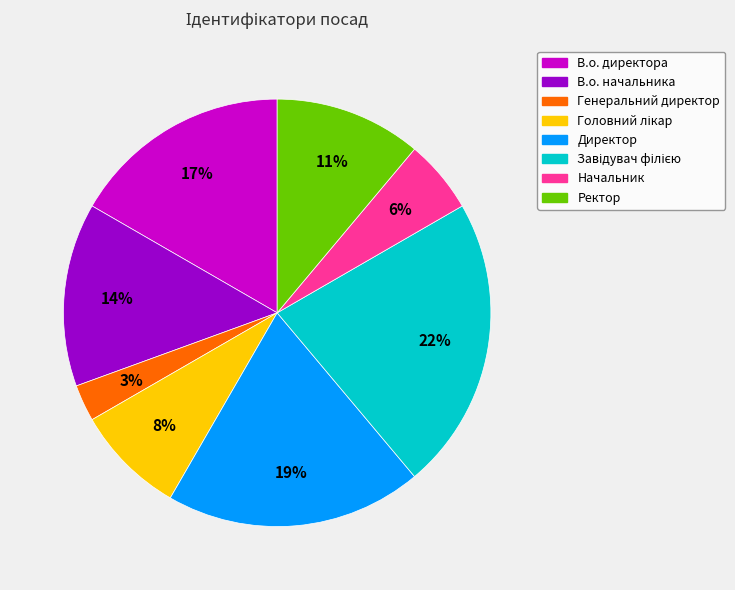

To the nearest percent, what is the difference between the largest and smallest slice percentages?

19%